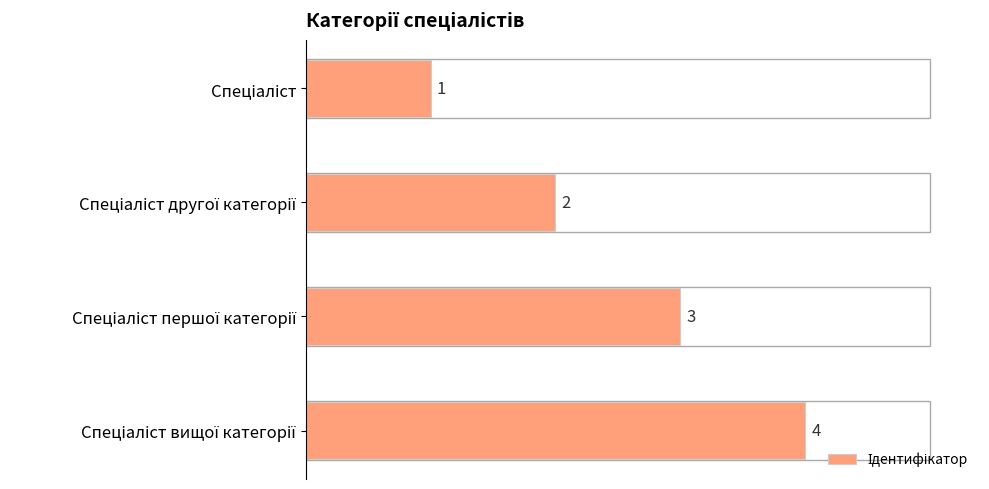

What is the minimum value shown in the chart?

1